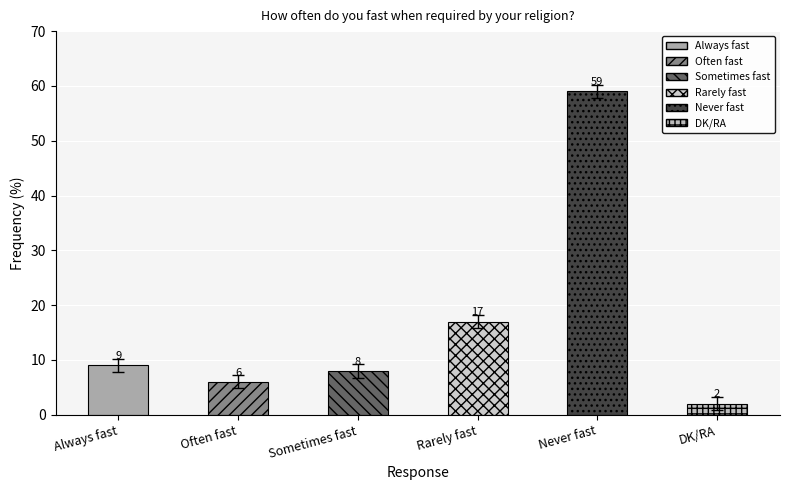

Reading right to left, list all the values displayed in this chart.

DK/RA=2	Never fast=59	Rarely fast=17	Sometimes fast=8	Often fast=6	Always fast=9